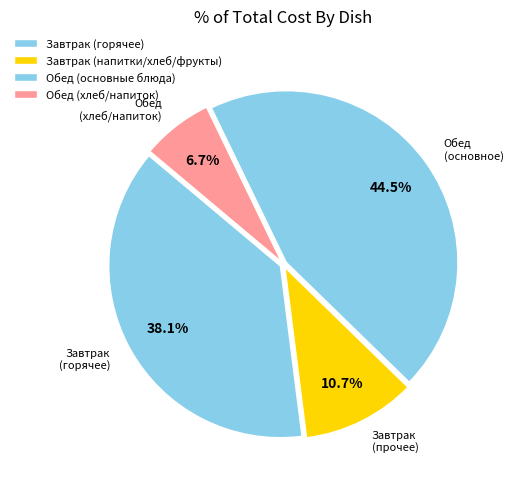

How many segments does this pie chart have?

4